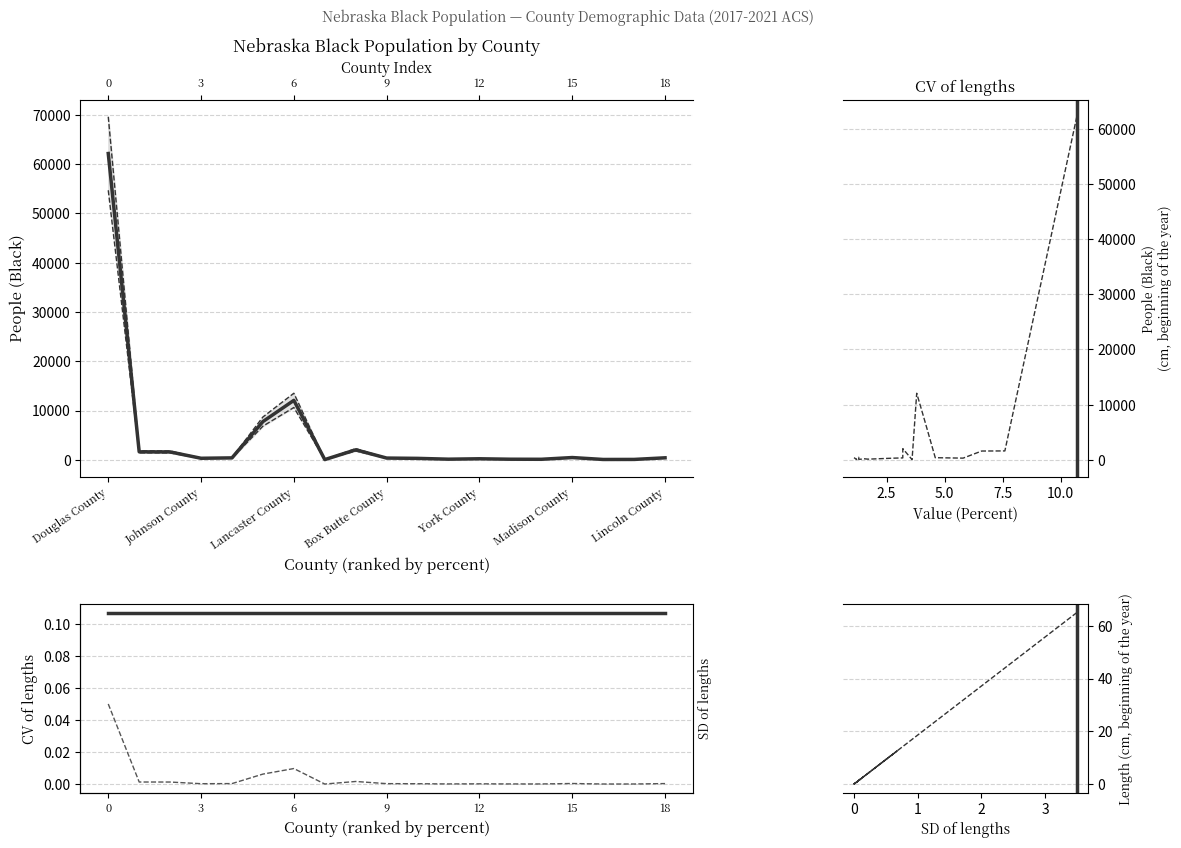

Count the number of data series in this chart.

5